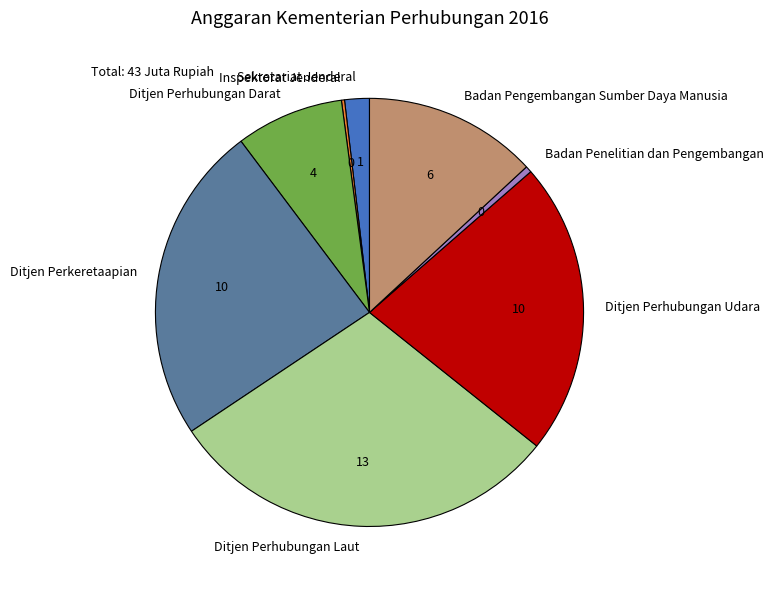

Between Ditjen Perhubungan Udara and Badan Pengembangan Sumber Daya Manusia, which is larger?

Ditjen Perhubungan Udara